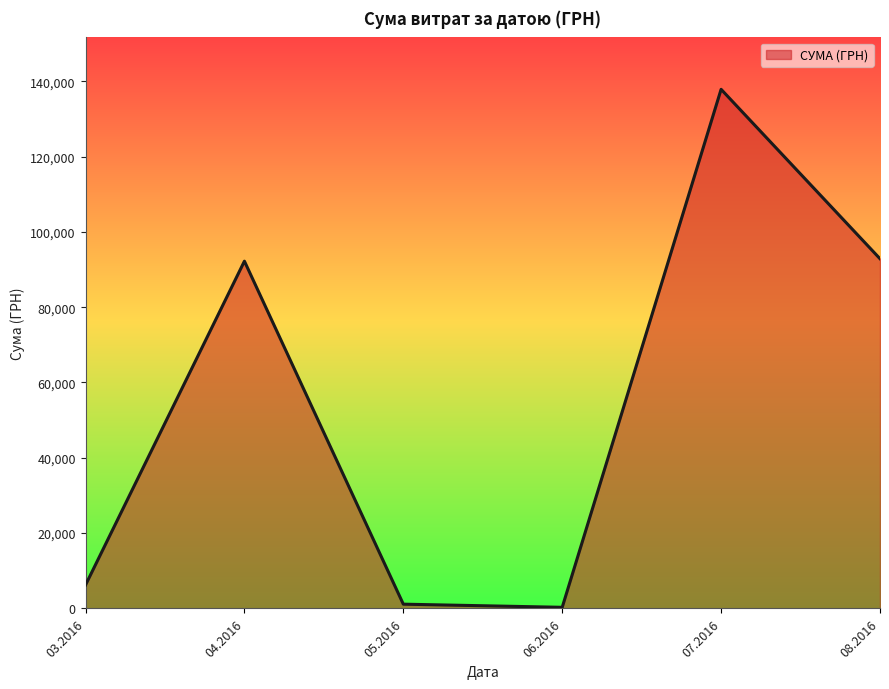

Is it true that the value at 08.2016 is 92856.7?

True